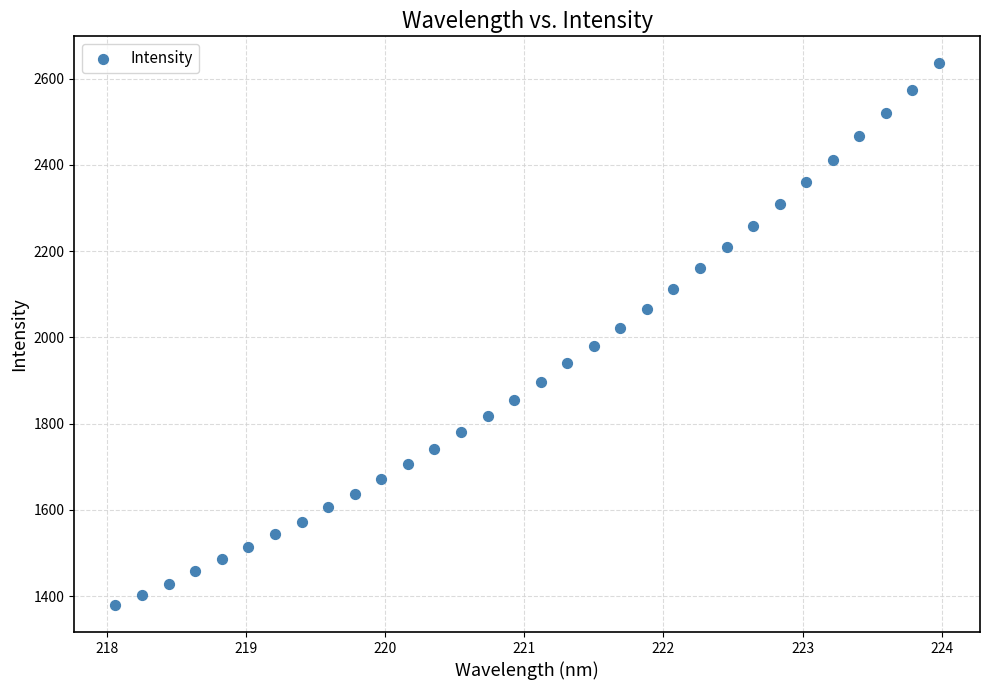

What is the range of X values (max minus min)?

5.9